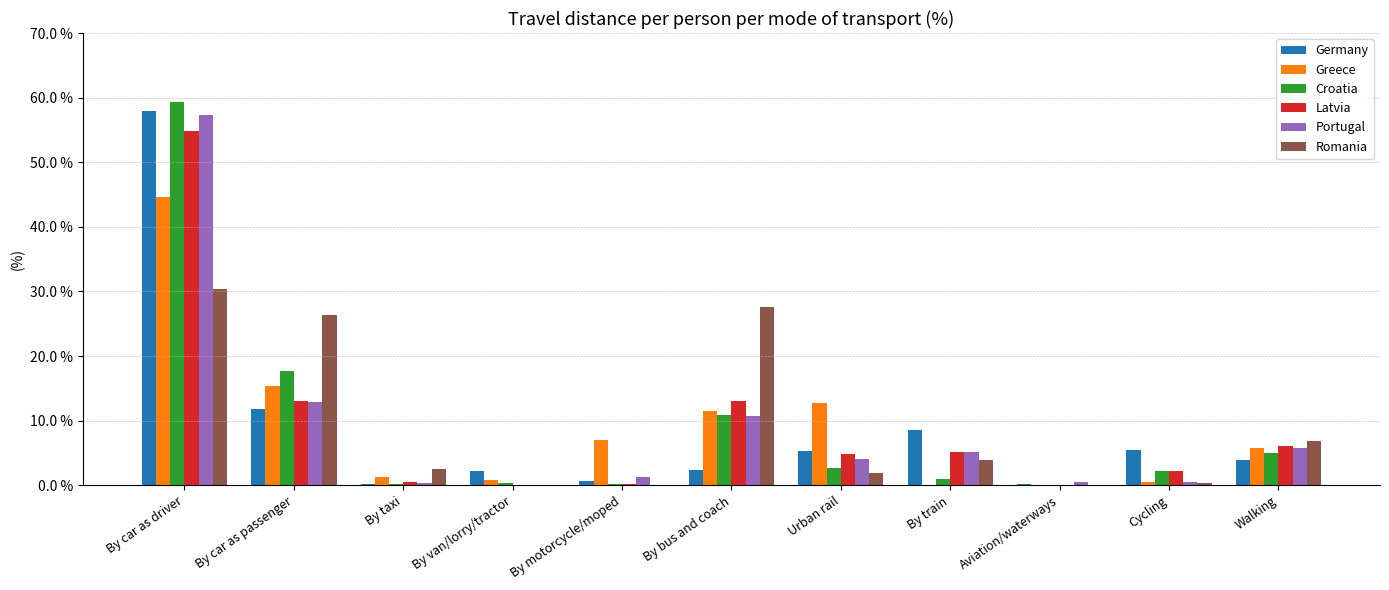

What is the total value across all series at Walking?

33.6